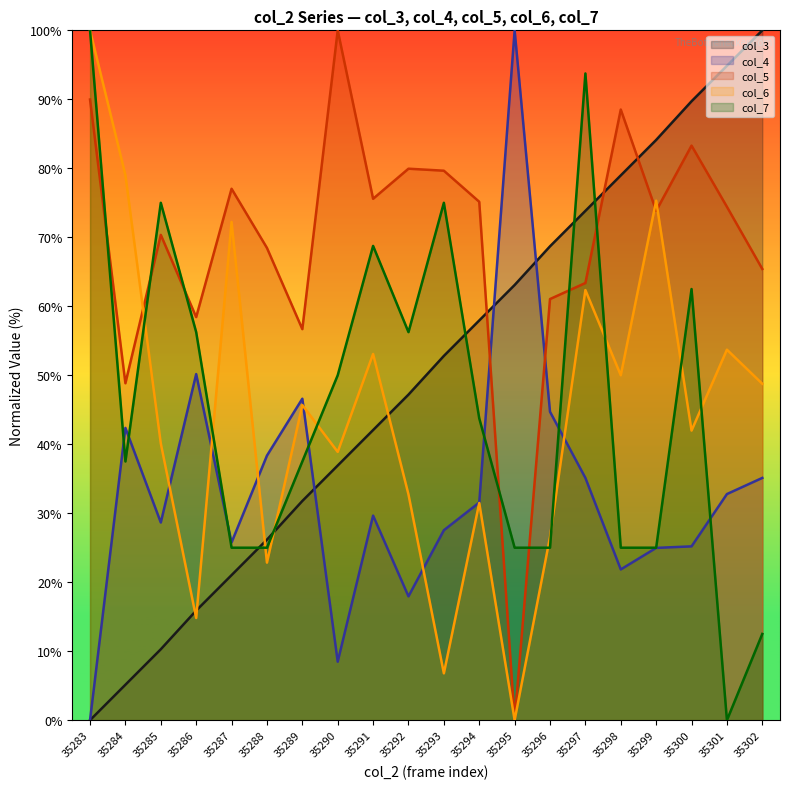

Is it true that col_5 equals 63.4 at 35297?

True